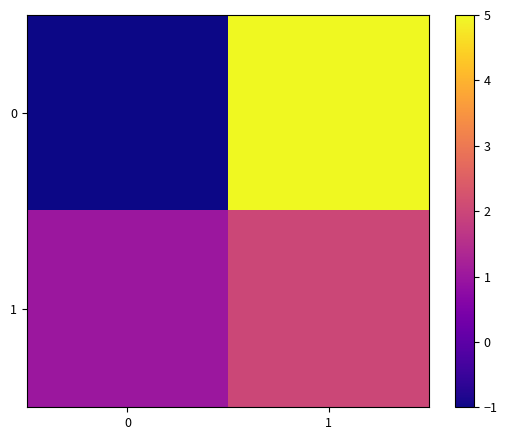

What is the difference between the highest and lowest values at 1?

3